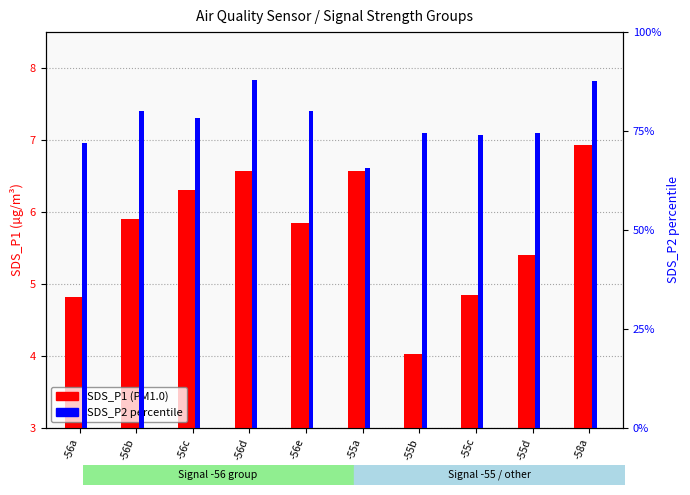

At which label does SDS_P1 (PM1.0) reach its peak?

-58a